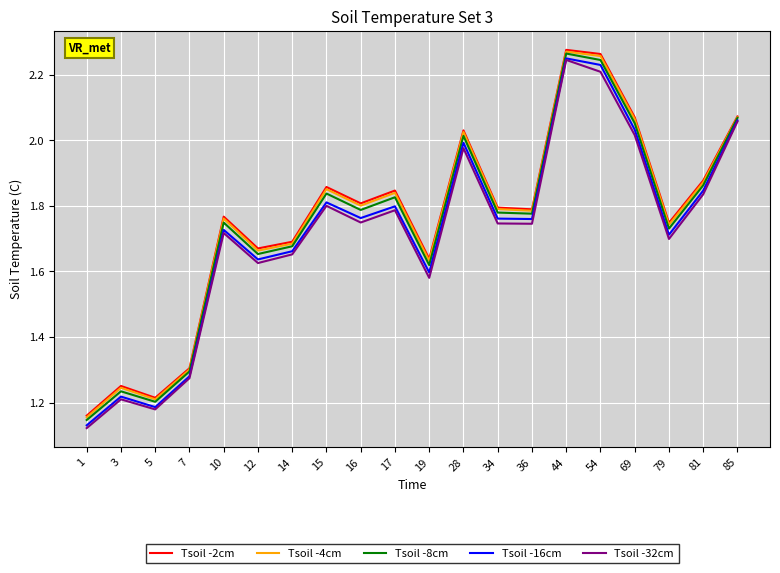

Between 34 and 85, which series saw the biggest shift?

Tsoil -32cm